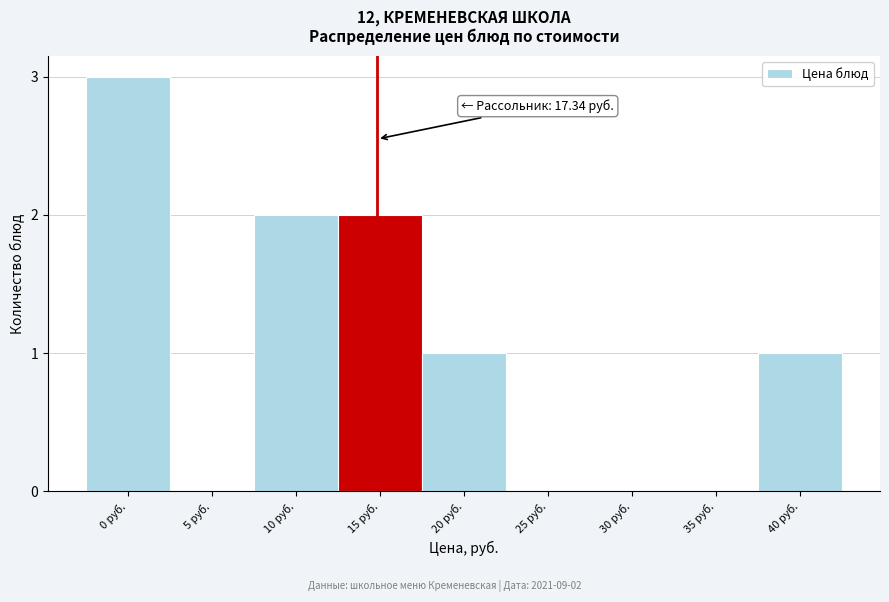

Reading left to right, list all the values displayed in this chart.

0 руб.=3	5 руб.=0	10 руб.=2	15 руб.=2	20 руб.=1	25 руб.=0	30 руб.=0	35 руб.=0	40 руб.=1